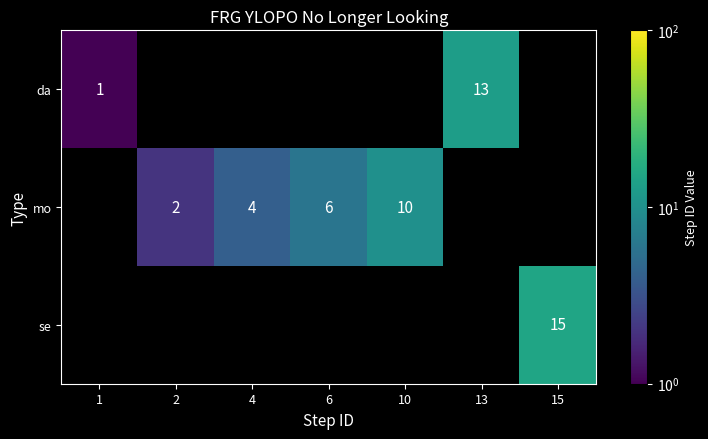

The value of se at 15 is 15. True or false?

True